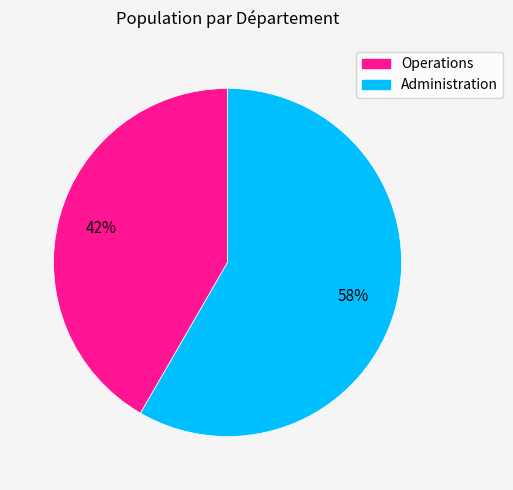

Between Administration and Operations, which is larger?

Administration